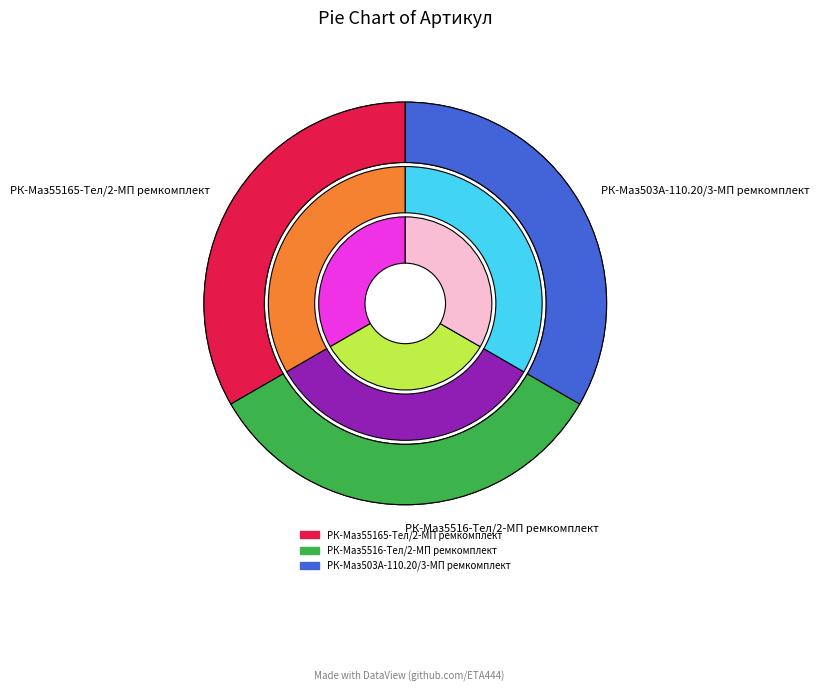

Which category has the smallest portion of the pie?

РК-Маз503А-110.20/3-МП ремкомплект